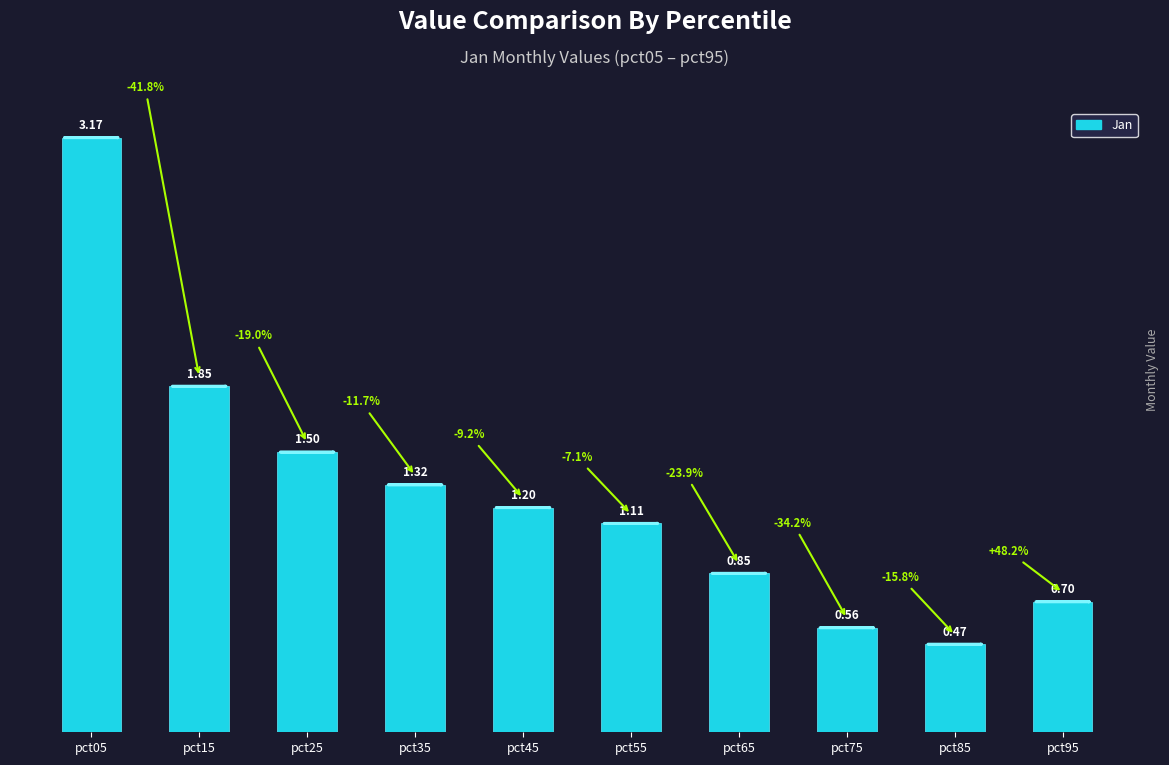

What is the sum of all values?

12.7